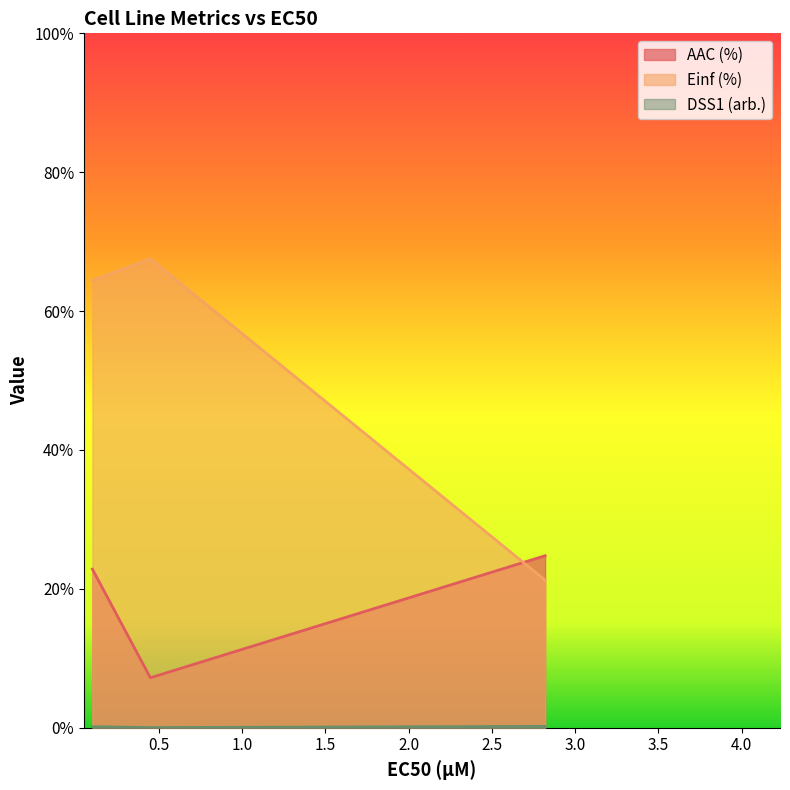

Reading left to right, extract all data points from this chart.

AAC (%): 22.8	7.2	24.8
Einf (%): 64.4	67.5	21.3
DSS1 (arb.): 0.1	0.0	0.2